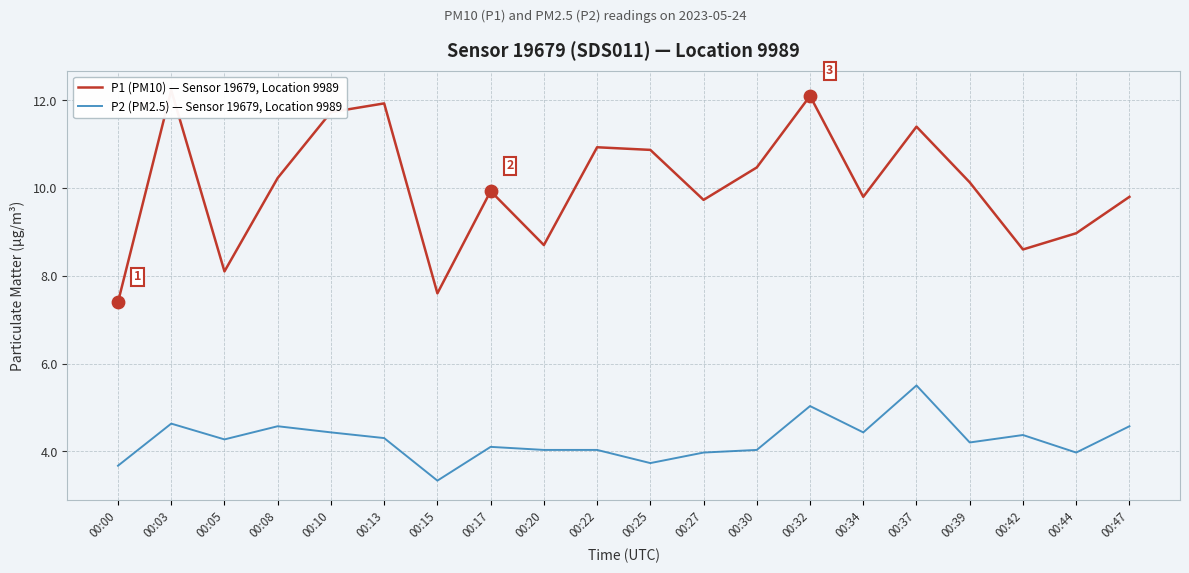

Which series has the largest total across all categories?

P1 (PM10) — Sensor 19679, Location 9989